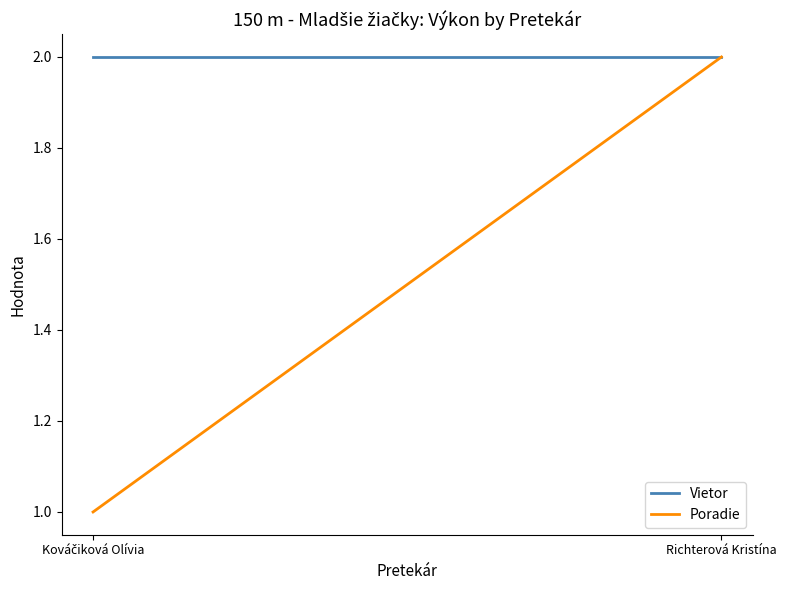

List the series in order of their peak value, lowest first.

Vietor, Poradie